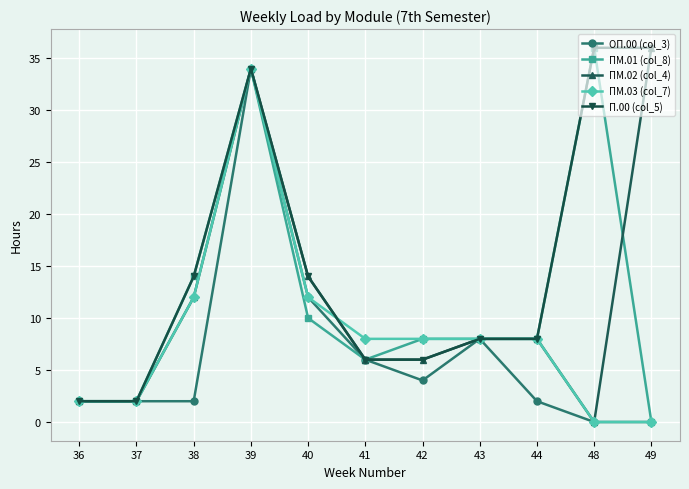

At how many categories does at least one series exceed 28?

3